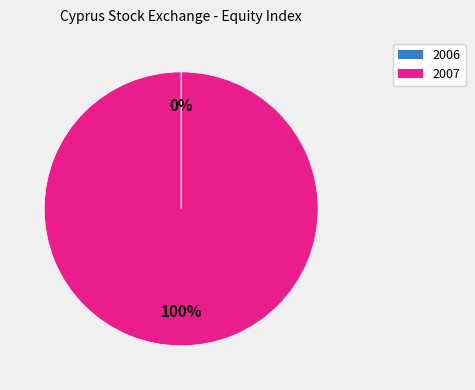

True or false: 2007 accounts for 91% of the total.

False